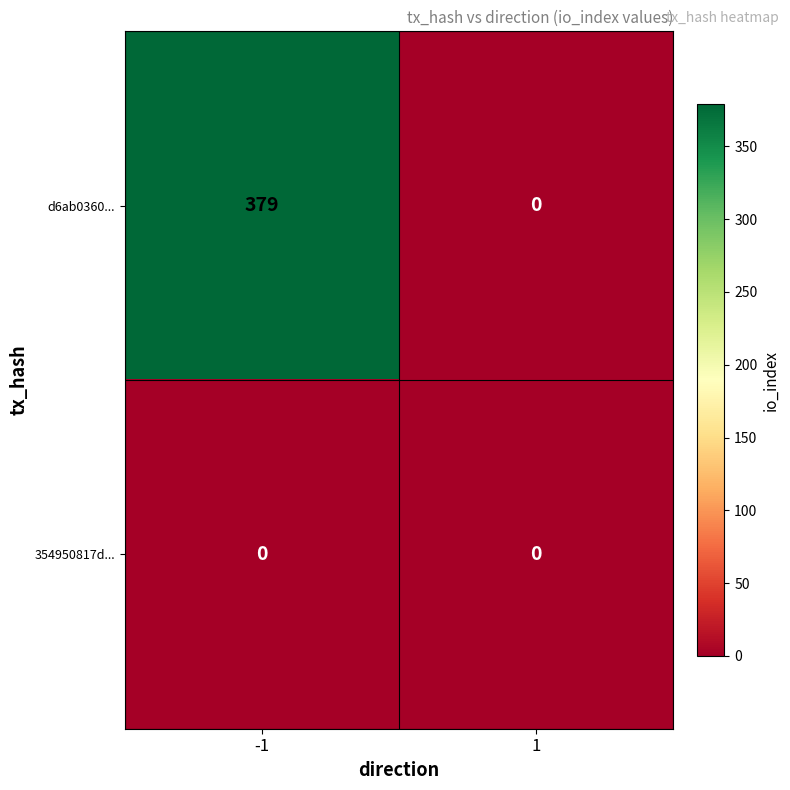

Reading right to left, list all the values displayed in this chart.

d6ab0360...: 1=0	-1=379
354950817d...: 1=0	-1=0